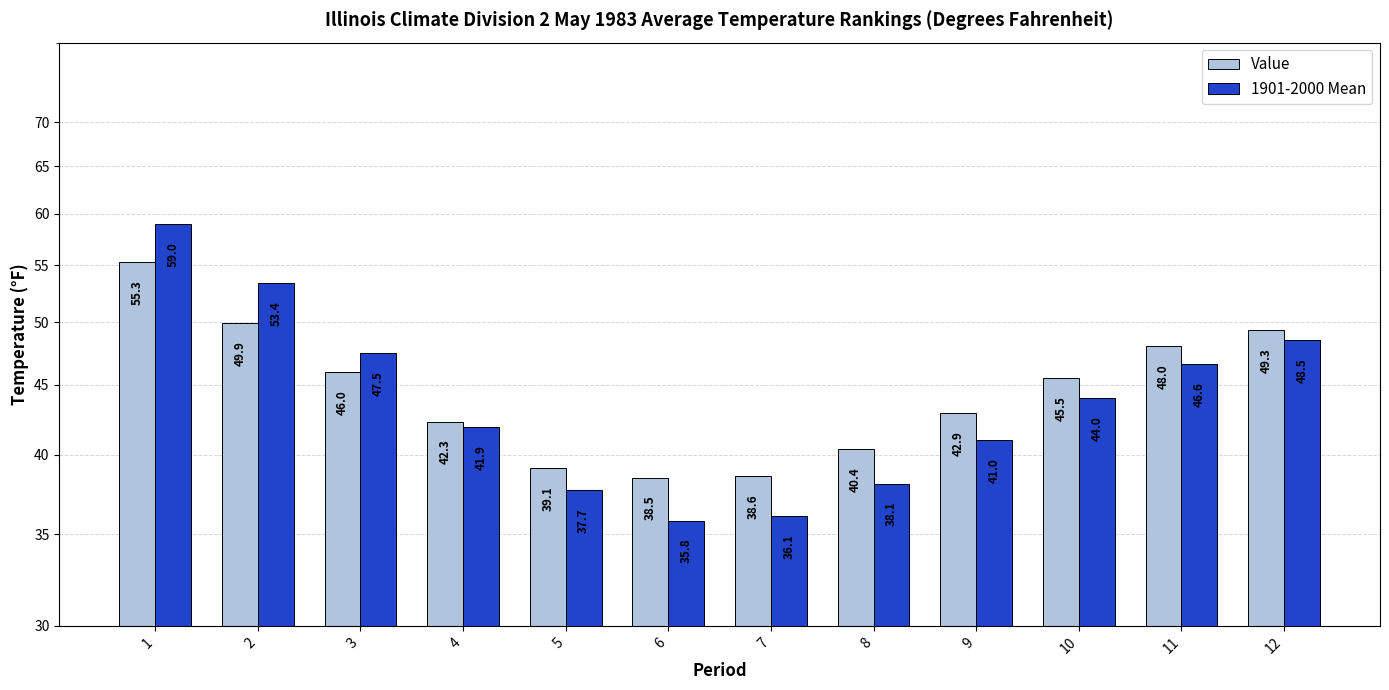

Between 11 and 3, which is larger?

11